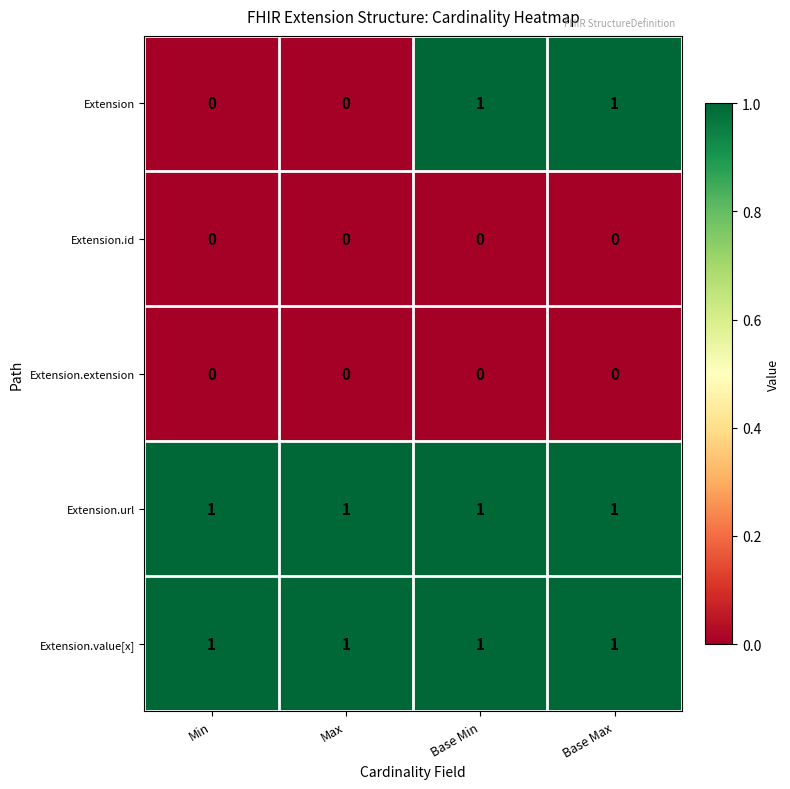

How many categories are shown in the chart?

4